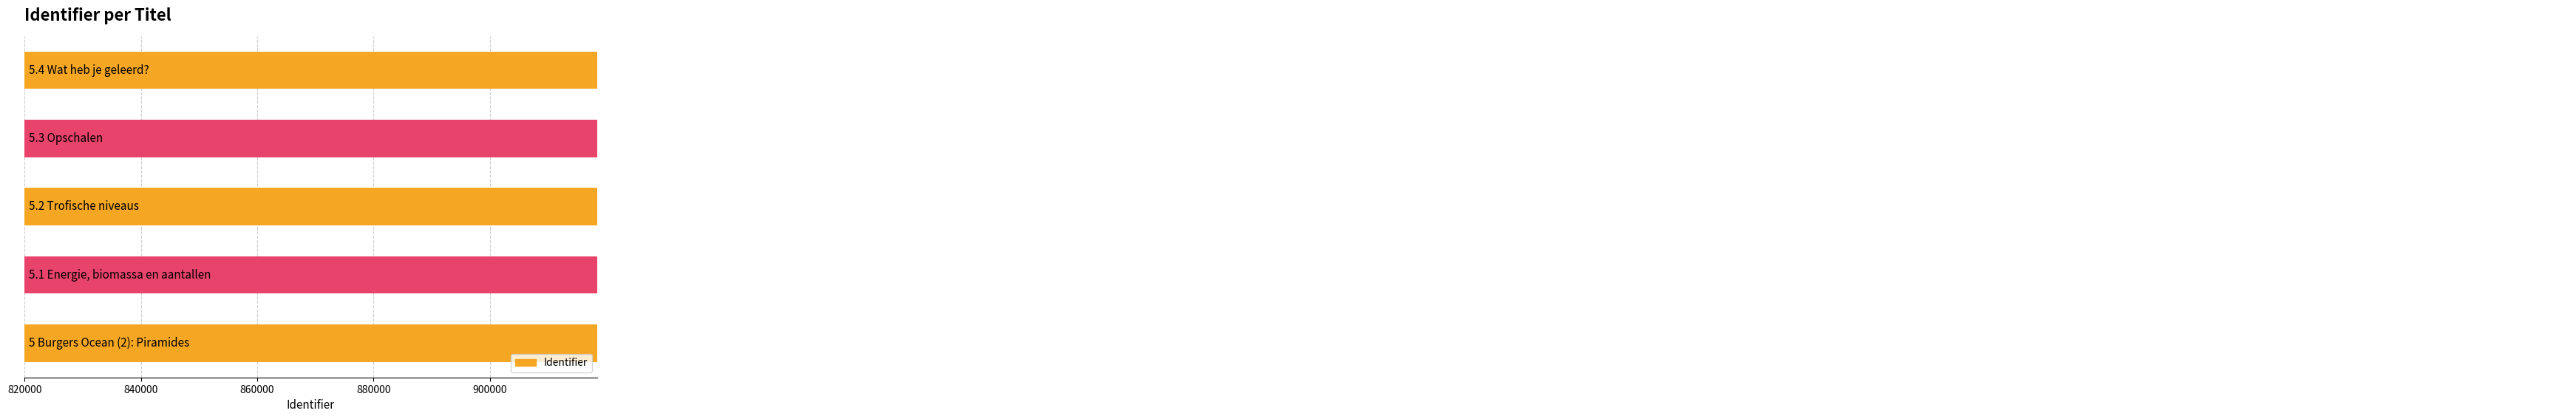

Are the bars grouped side by side (vs. stacked)?

No